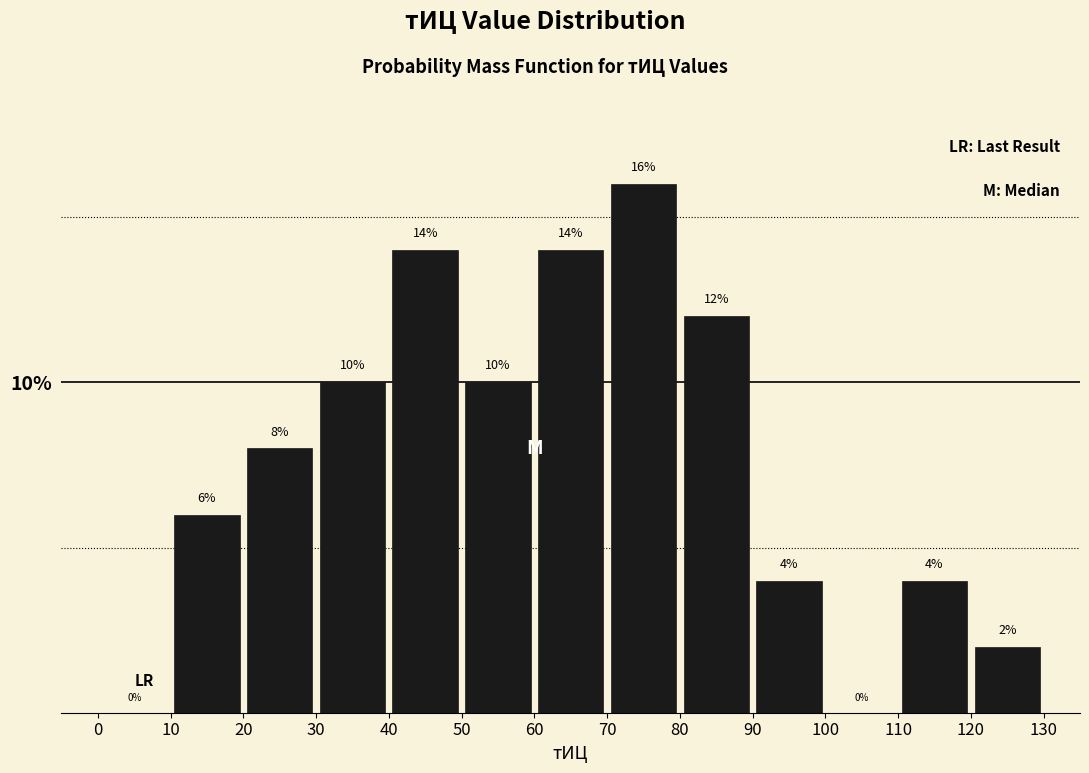

Reading left to right, transcribe this chart: for each bar, give the range it covers on the x-axis and its height.

0 to 10: 0
10 to 20: 6
20 to 30: 8
30 to 40: 10
40 to 50: 14
50 to 60: 10
60 to 70: 14
70 to 80: 16
80 to 90: 12
90 to 100: 4
100 to 110: 0
110 to 120: 4
120 to 130: 2